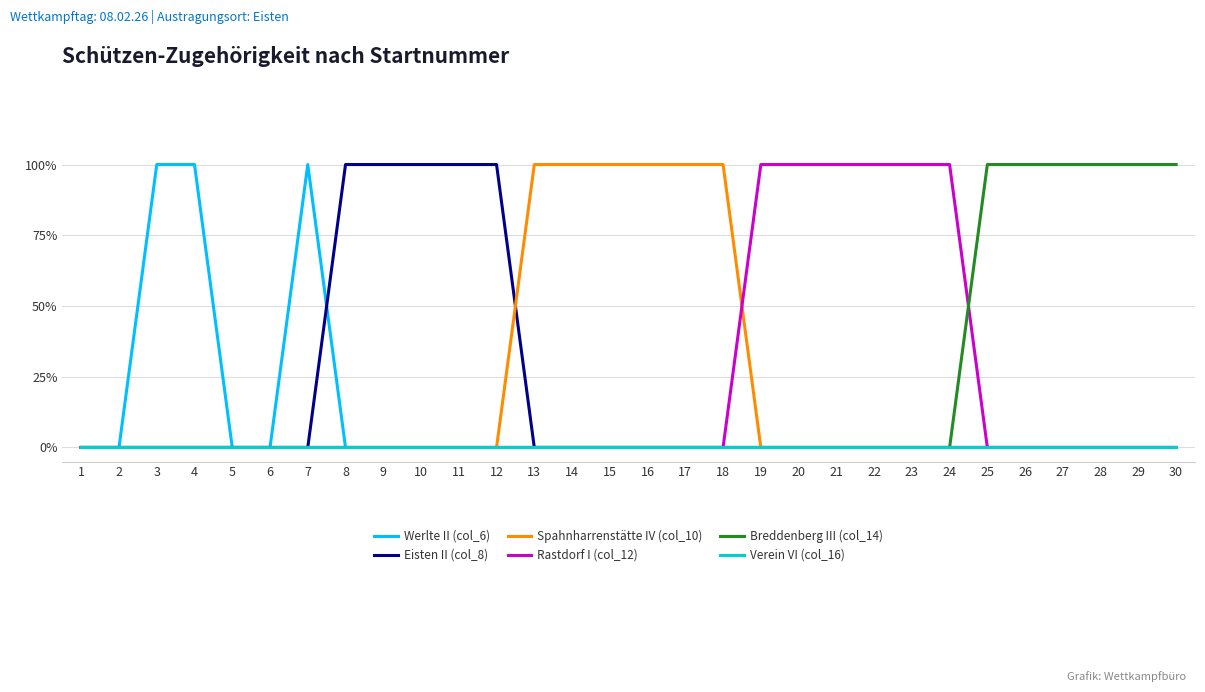

At which label is Spahnharrenstätte IV (col_10) closest to 0?

1